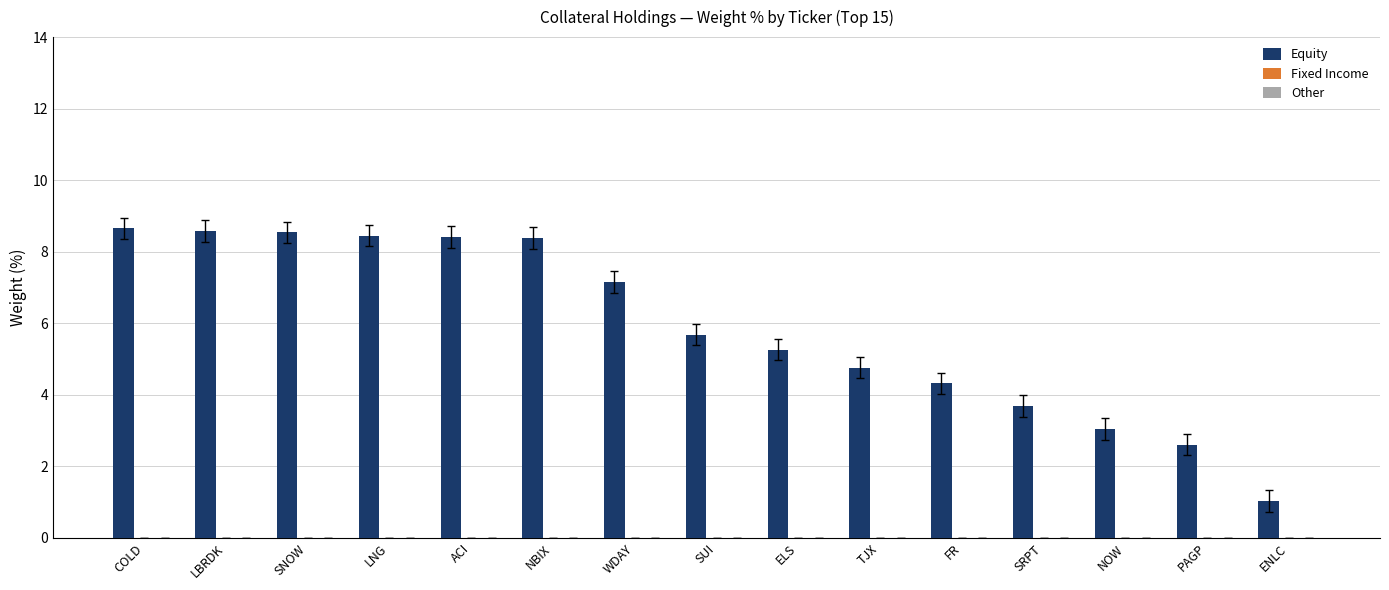

What is the sum of the values at ELS and WDAY?

12.4